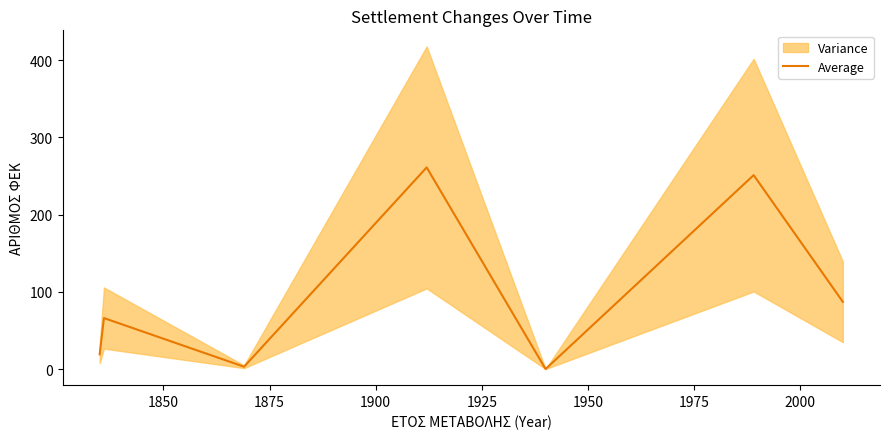

What is the average value?

98